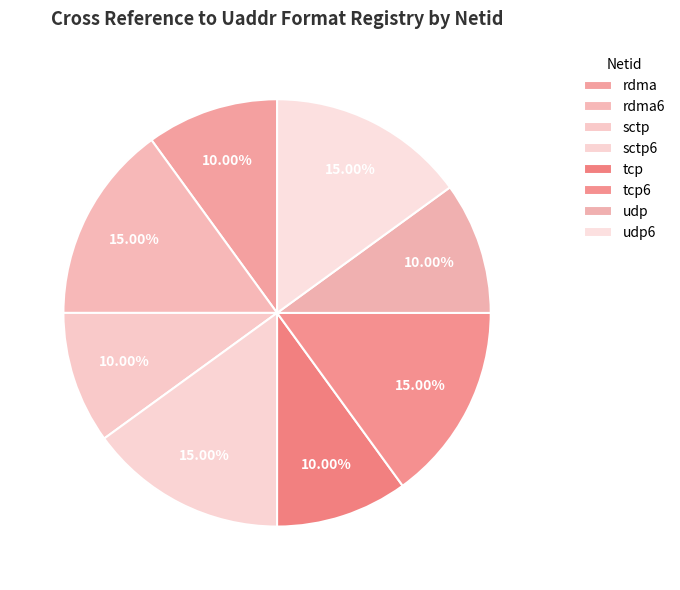

How many slices are in this pie chart?

8